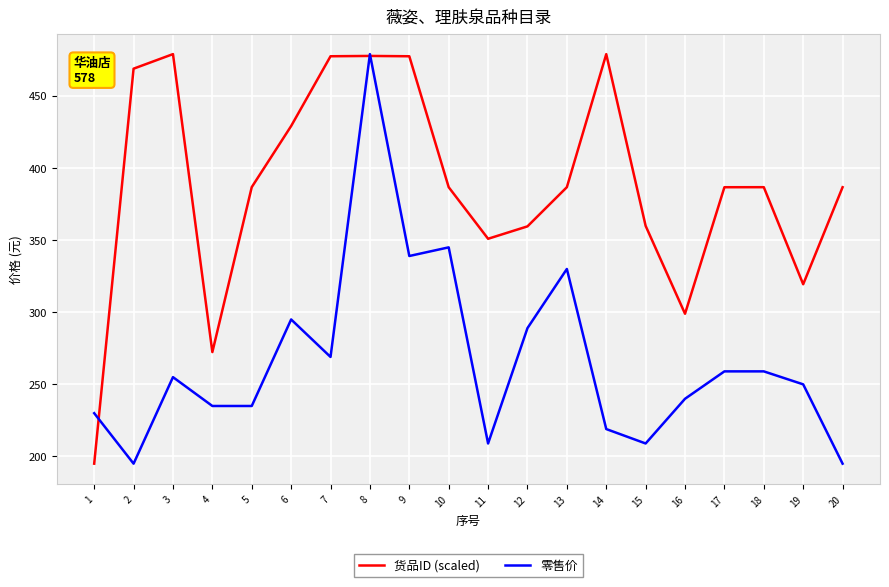

What is the total value across all series at 1?

425.0